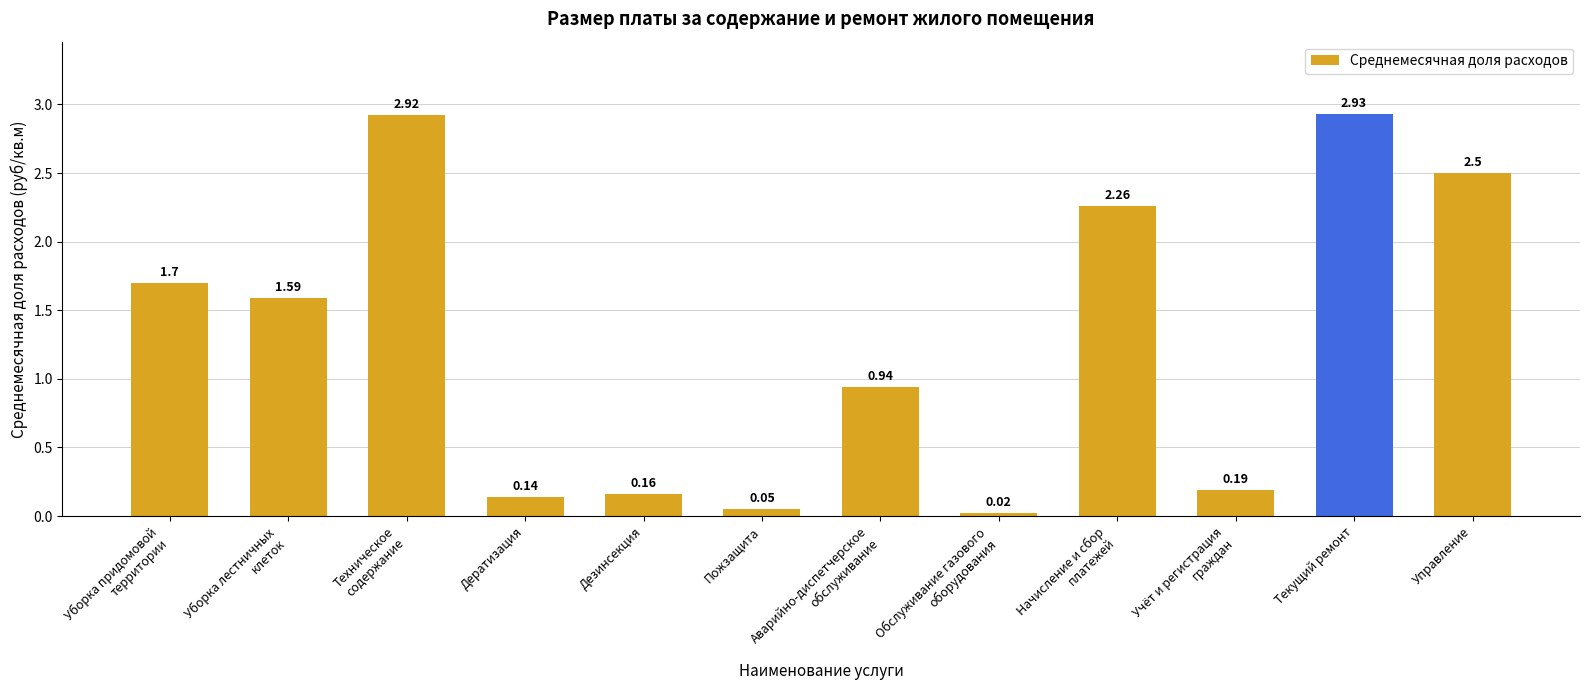

What is the average value?

1.3